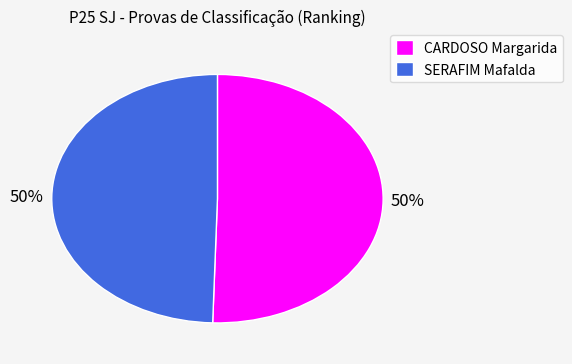

Is the sum of SERAFIM Mafalda and CARDOSO Margarida greater than half?

Yes